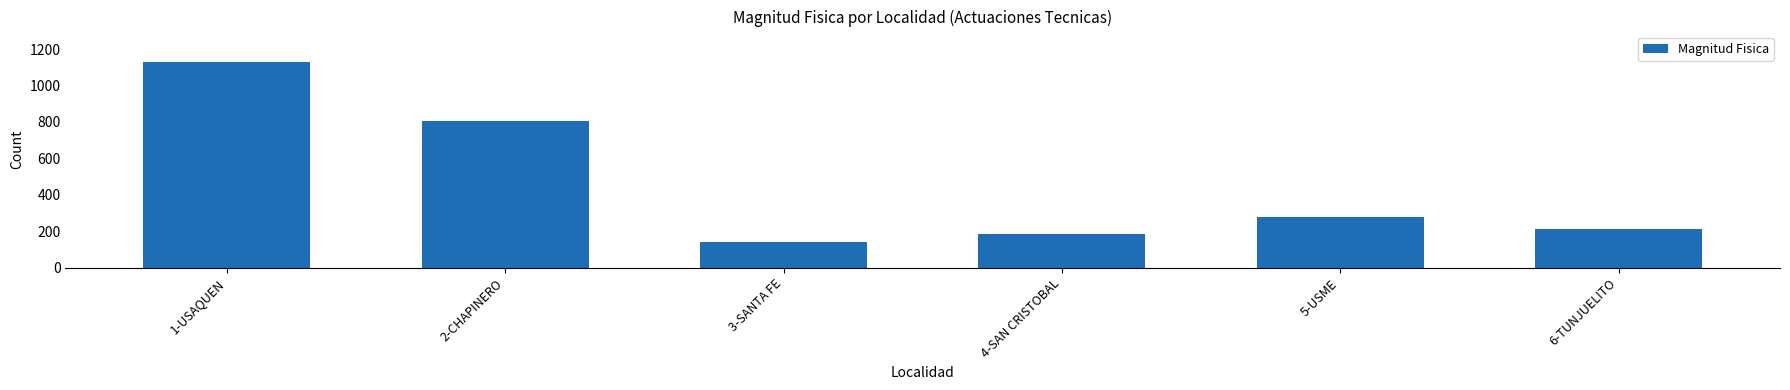

Rank the categories by value from lowest to highest.

3-SANTA FE, 4-SAN CRISTOBAL, 6-TUNJUELITO, 5-USME, 2-CHAPINERO, 1-USAQUEN